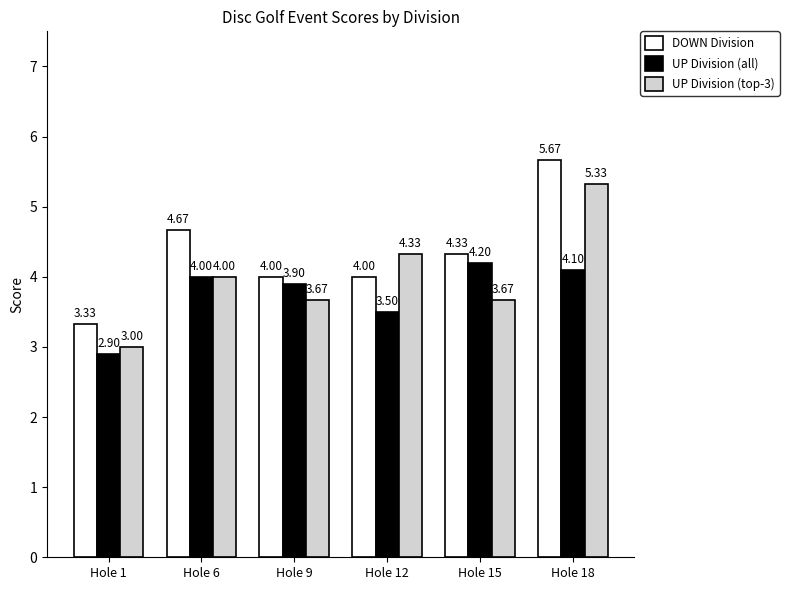

At which category is the sum across all series the highest?

Hole 18